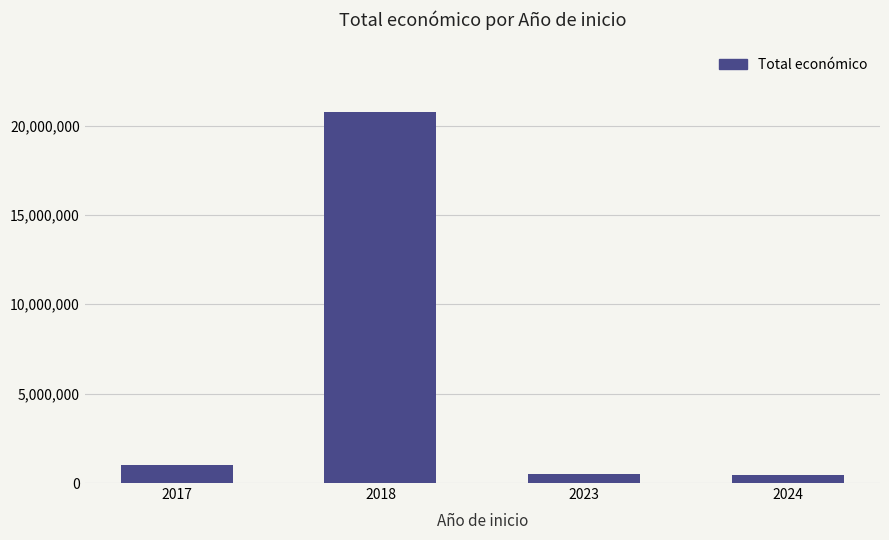

What is the greatest value displayed?

20763201